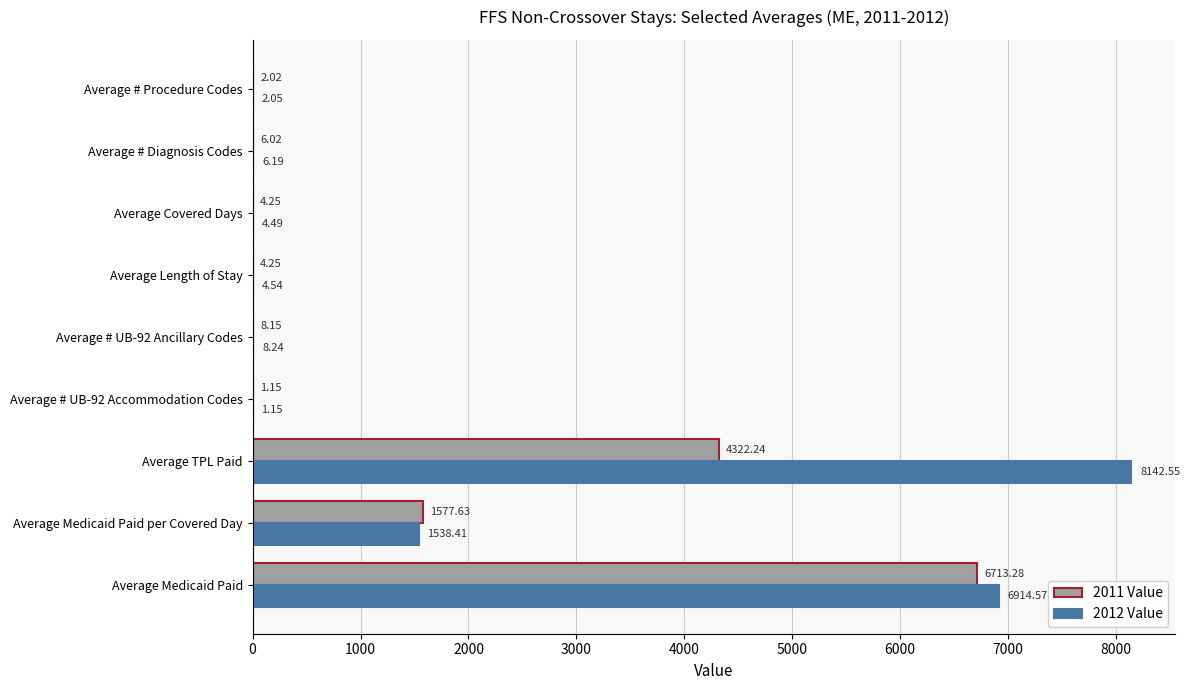

Count the number of categories in the chart.

9